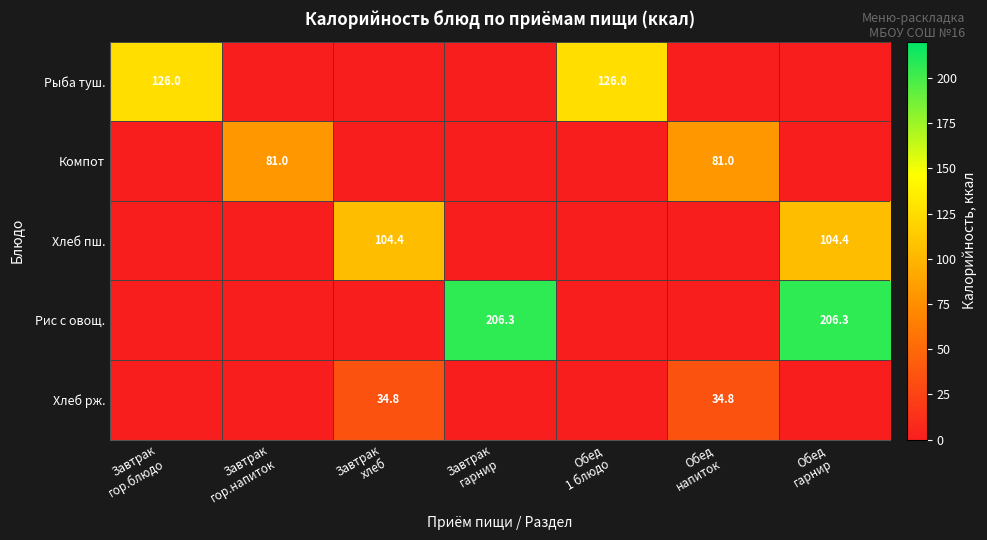

How many data points in Рис с овощ. are above 0?

2